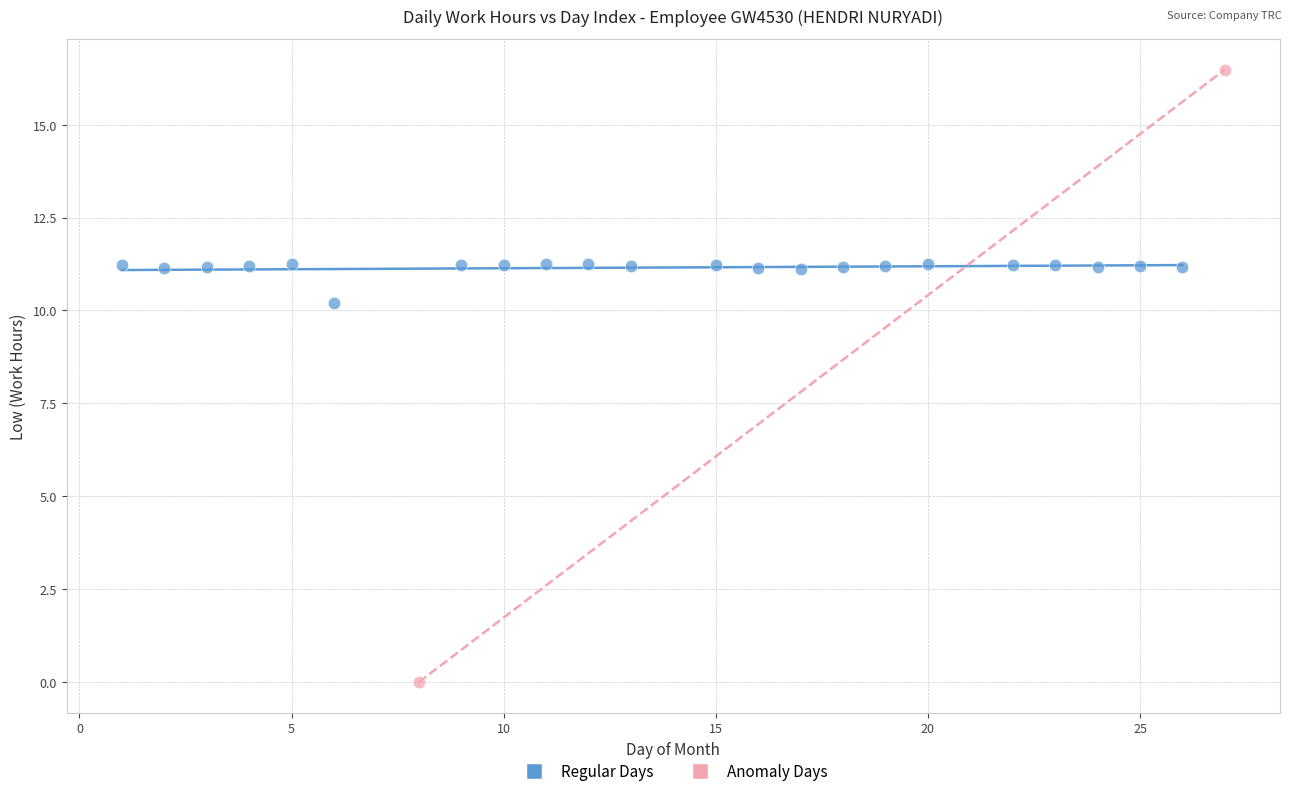

Which series reaches the maximum Y coordinate?

Anomaly Days